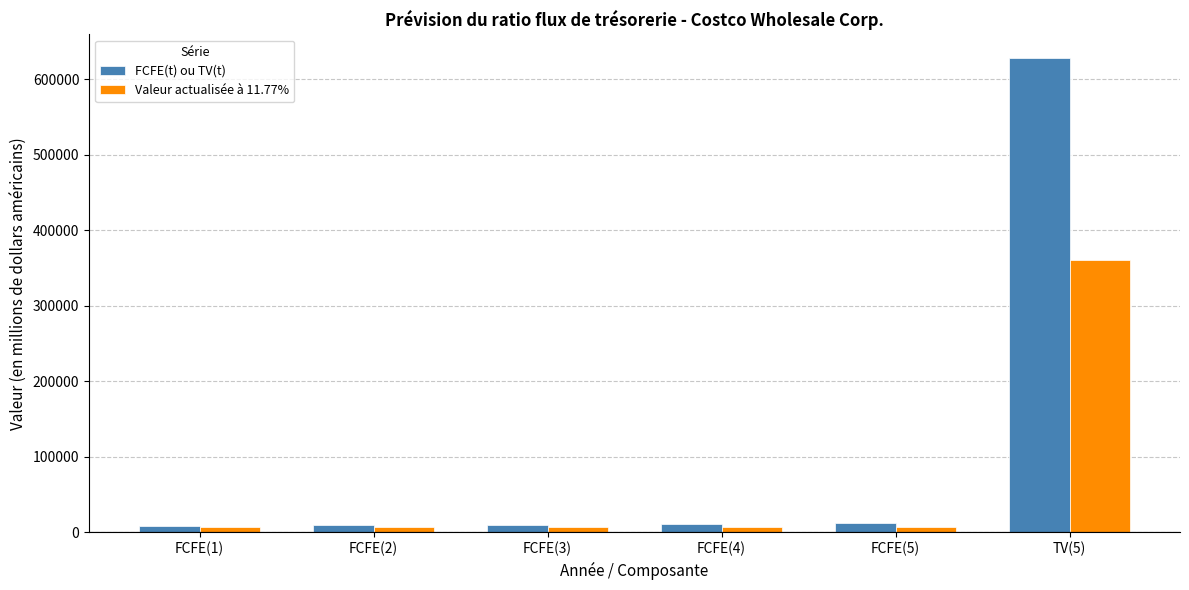

What is the average value of the Valeur actualisée à 11.77% series?

65821